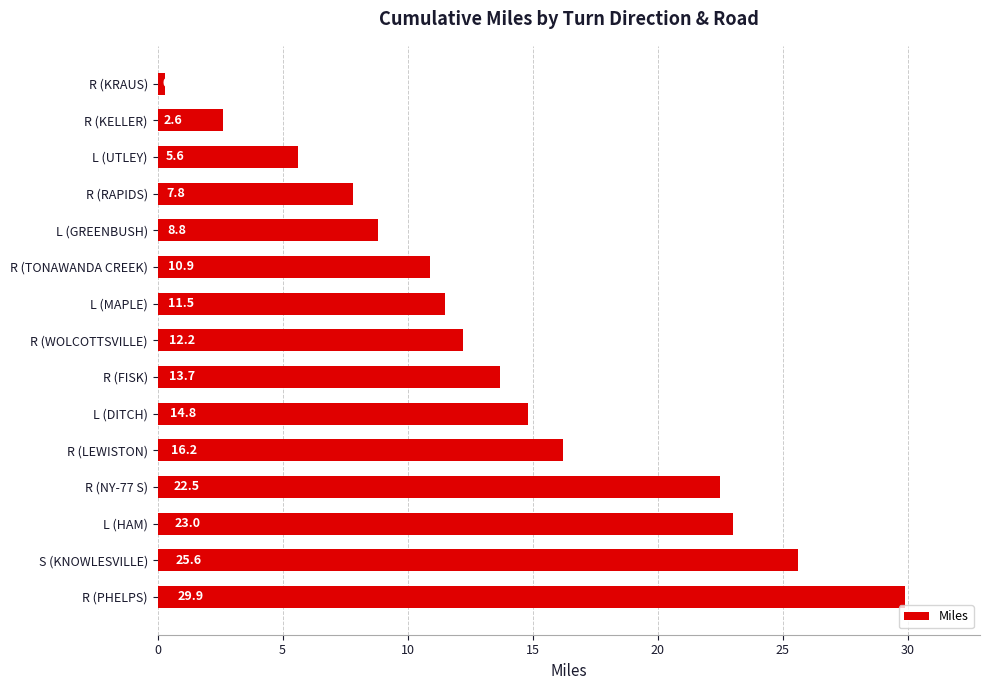

Does the chart contain stacked bars?

No